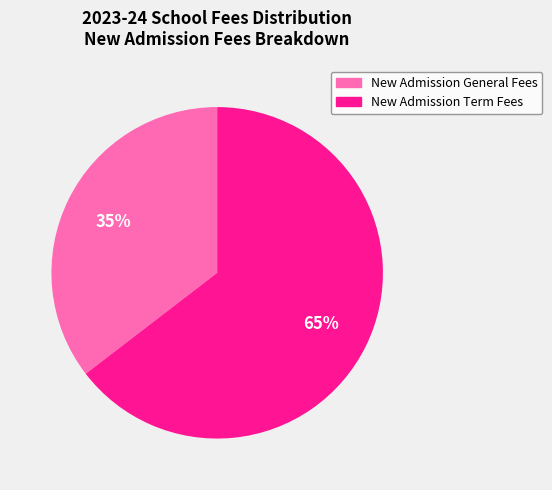

Count the number of slices in the pie.

2